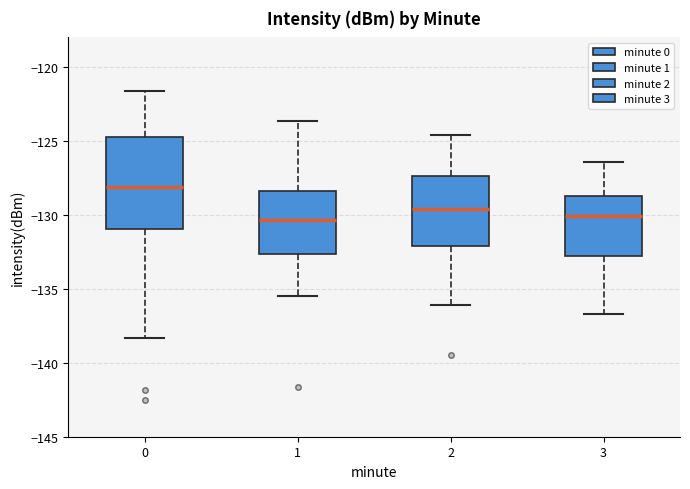

Which box has the highest median line?

0